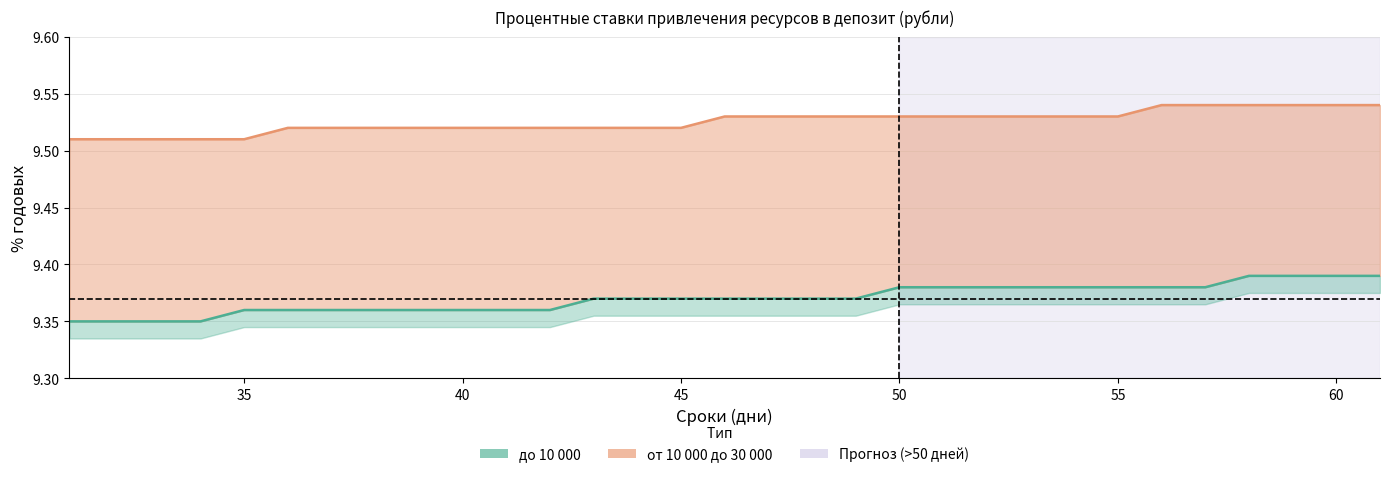

What are all the series names shown in the legend?

до 10 000, от 10 000 до 30 000